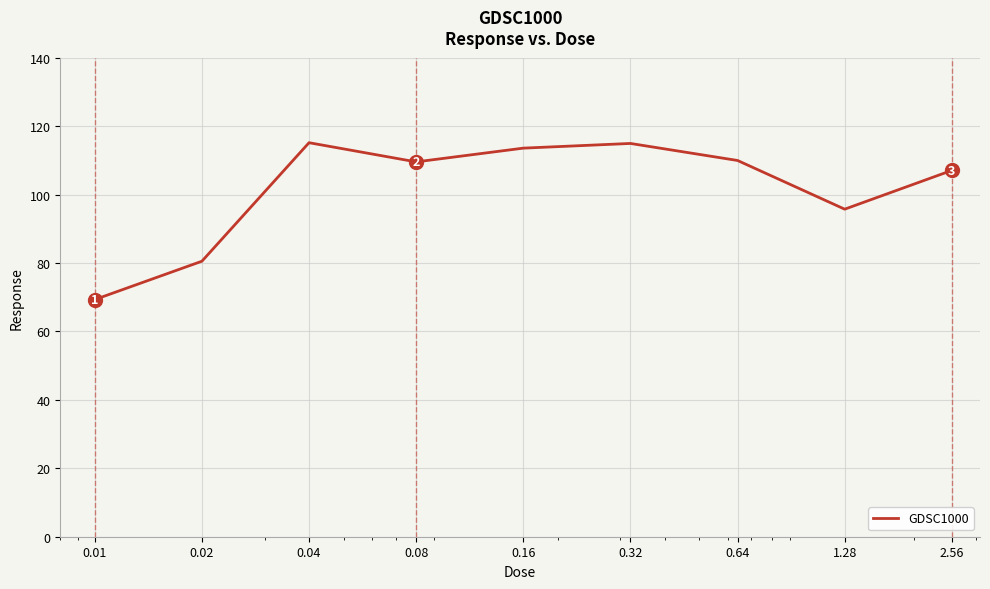

What is the maximum value shown in the chart?

115.2